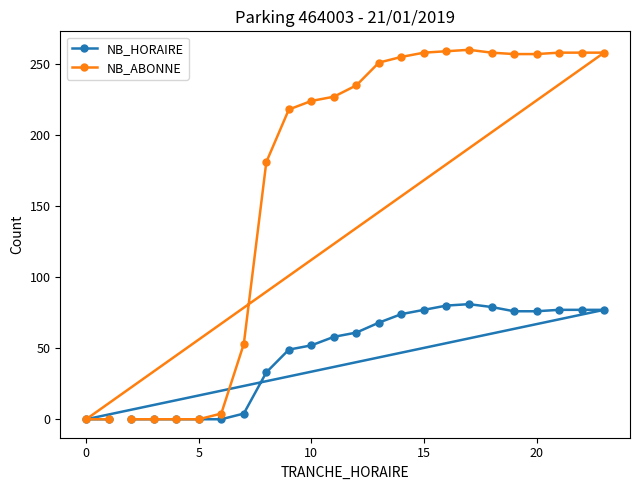

What is the spread (max minus min) of values at 15?

181